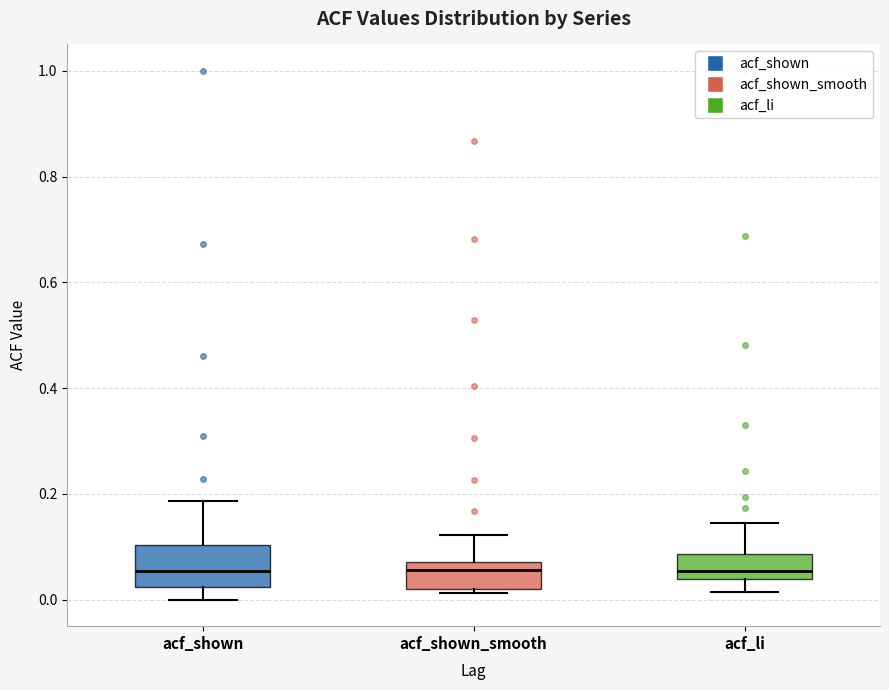

Reading left to right, transcribe this box plot: for each box, give where its median line is, the range the box spans, and where its two whiskers end, as read against the y-axis. The values are not printed on the chart, so give them approximately, as read against the axis.

acf_shown: median 0.06, box 0.02 to 0.10, whiskers 0.00 to 0.18
acf_shown_smooth: median 0.06, box 0.02 to 0.08, whiskers 0.02 (just below the box's lower edge) to 0.12
acf_li: median 0.06, box 0.04 to 0.08, whiskers 0.02 to 0.14